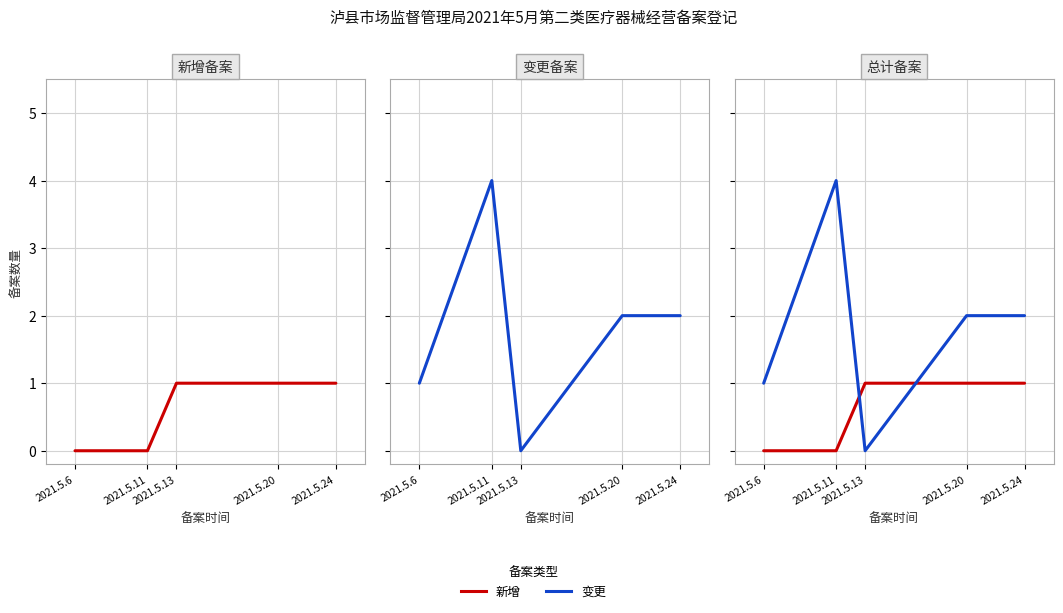

Rank the categories by 新增 value from highest to lowest.

2021.5.13, 2021.5.20, 2021.5.24, 2021.5.6, 2021.5.11